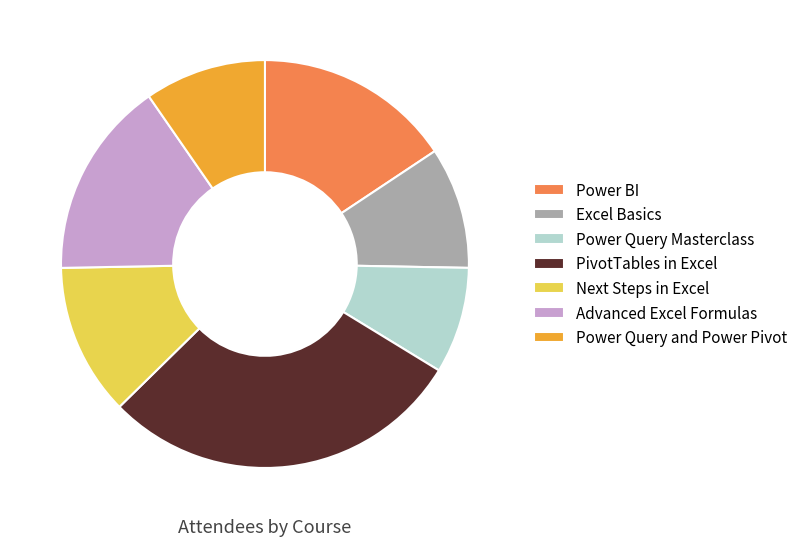

Does any single category account for the majority?

No